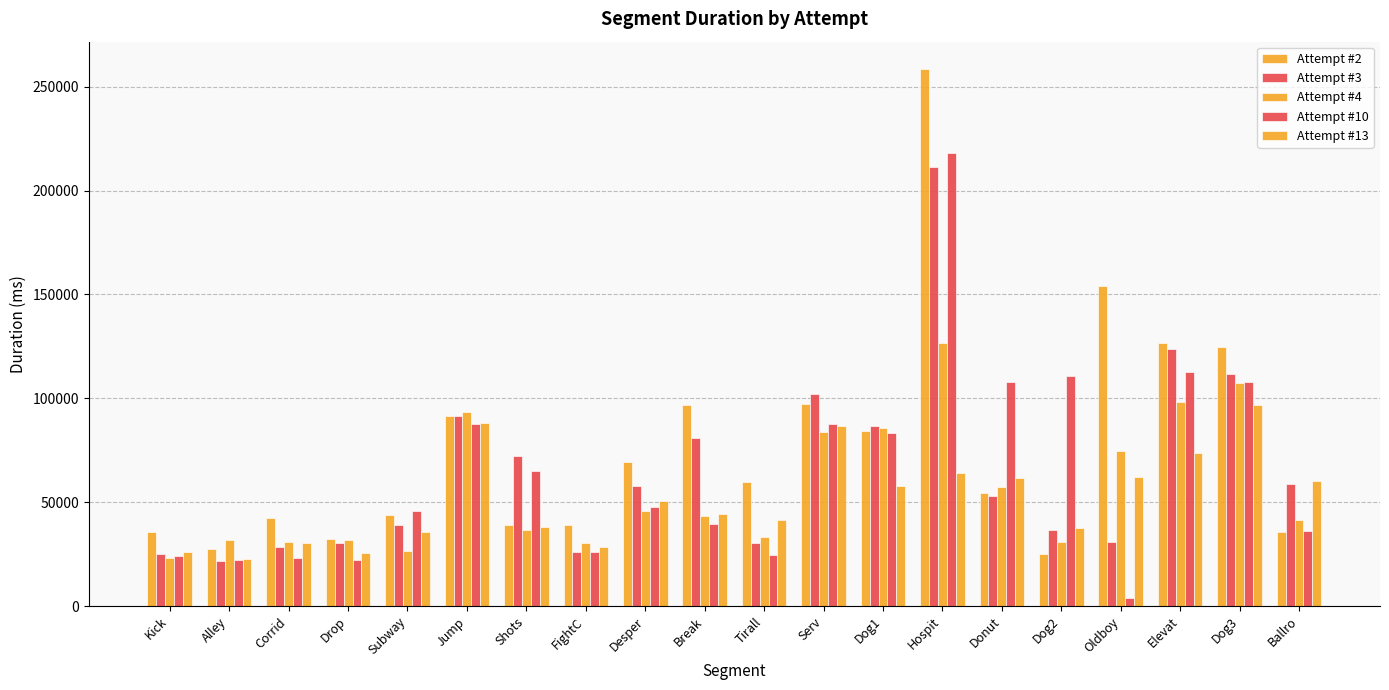

How many distinct data groups are displayed?

5